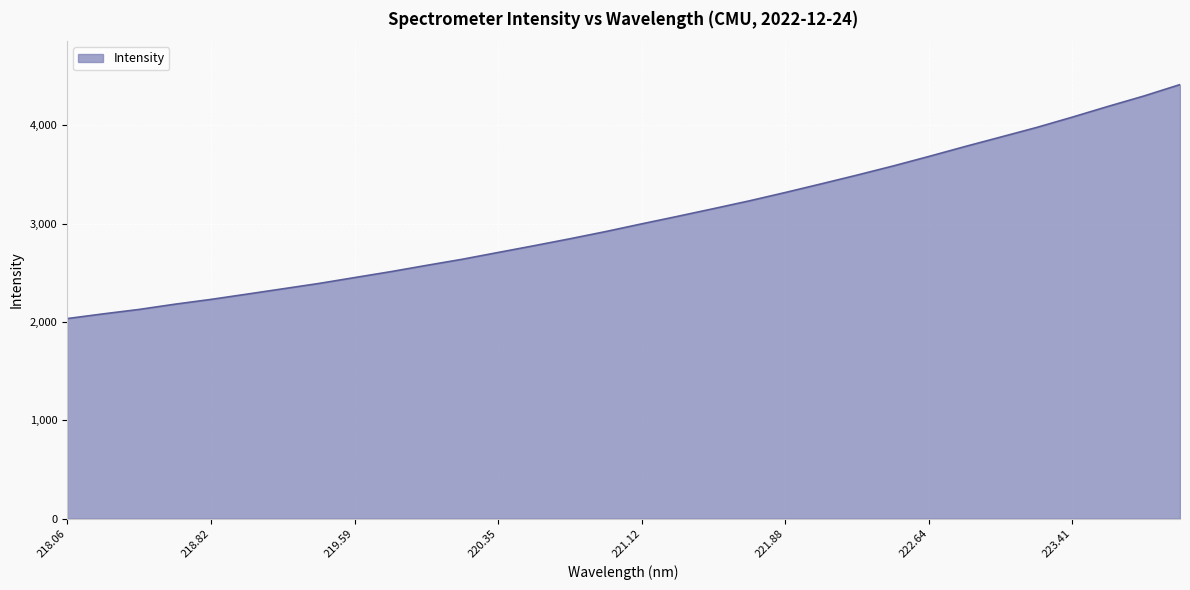

What is the minimum value shown in the chart?

2034.2